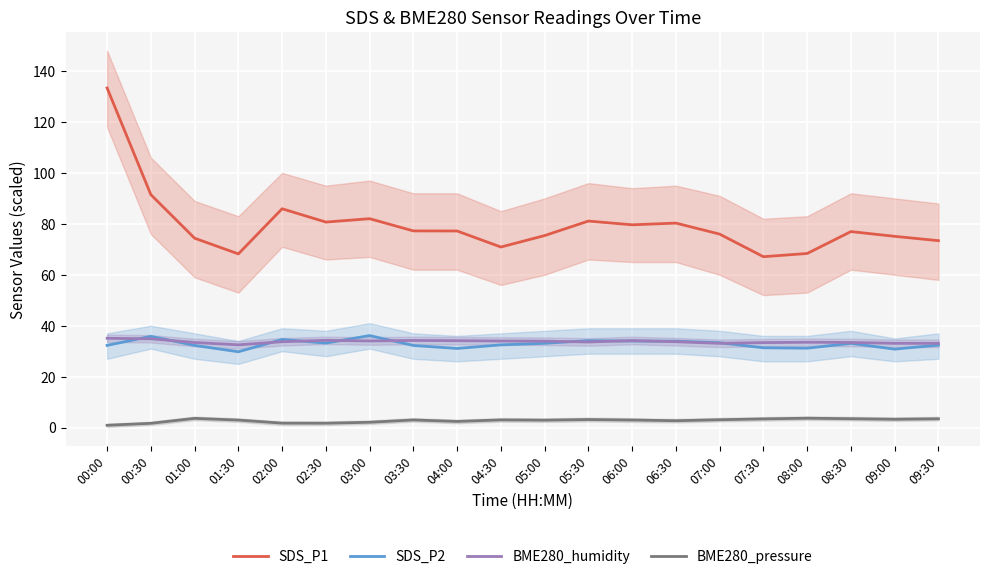

Between 02:30 and 03:00, which series saw the biggest shift?

SDS_P2